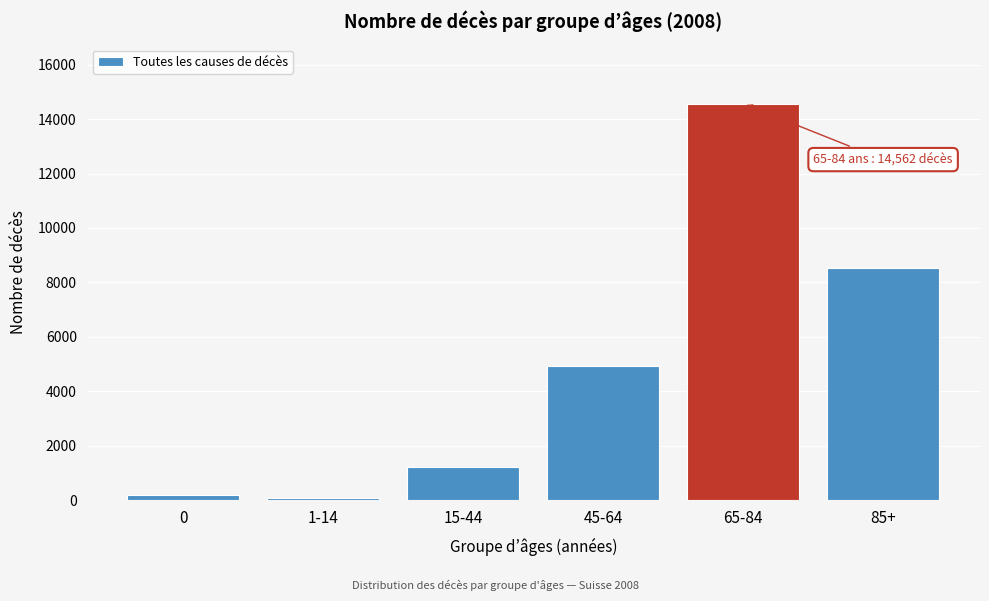

Reading left to right, list all the values displayed in this chart.

169	69	1224	4925	14562	8525